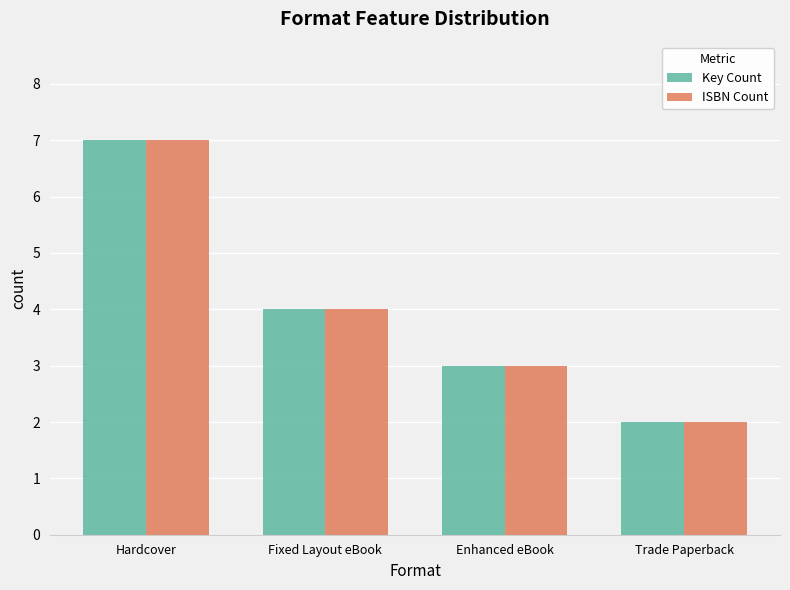

What is the sum of the ISBN Count values at Trade Paperback and Enhanced eBook?

5